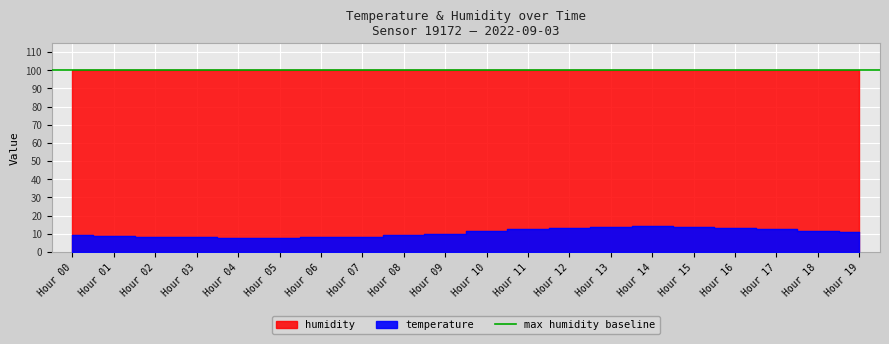

What is the smallest value displayed?

7.8